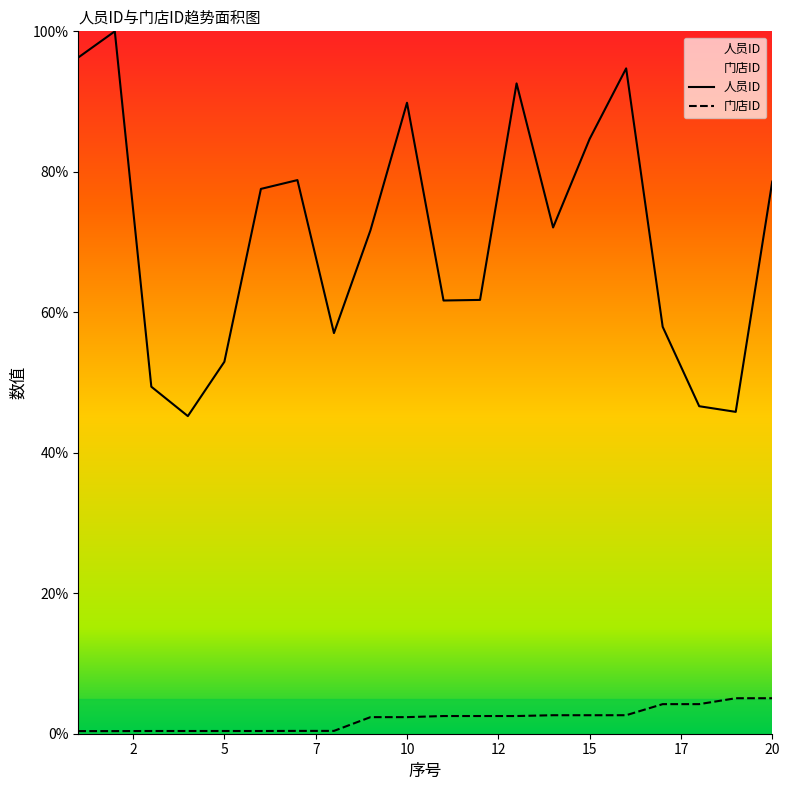

Which series has the widest spread of values?

人员ID